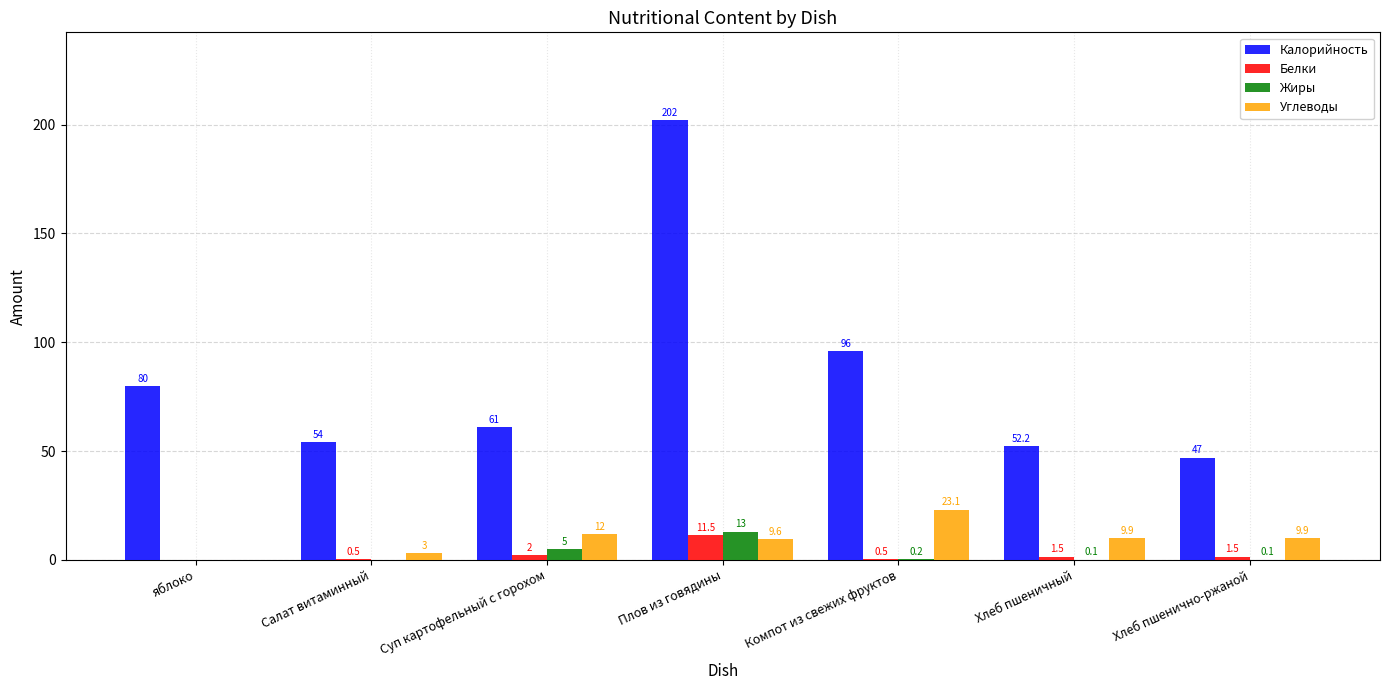

At which label does Калорийность first exceed 61?

яблоко